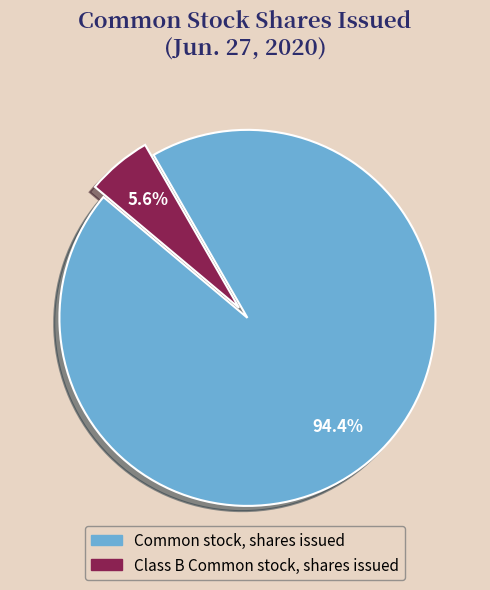

To the nearest percent, what portion does Common stock, shares issued represent?

94%